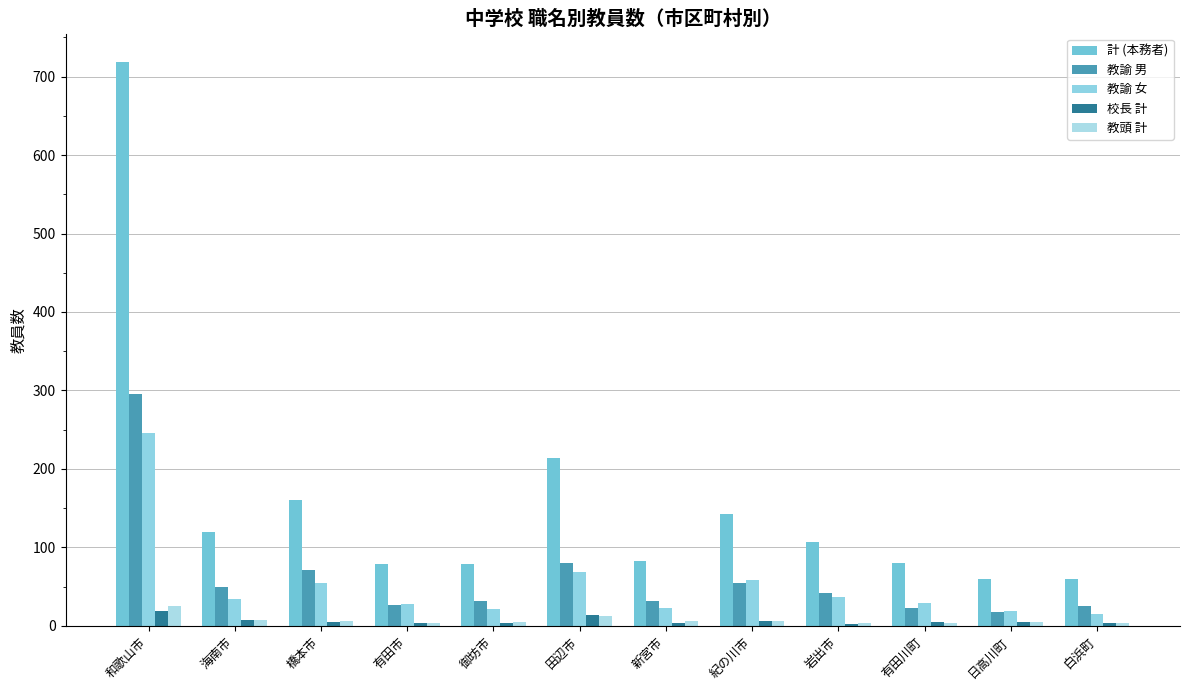

Reading left to right, what are all the values shown in this chart?

計 (本務者): 719	119	160	79	79	214	82	142	107	80	60	60
教諭 男: 296	49	71	27	31	80	32	54	42	23	18	25
教諭 女: 246	34	54	28	21	68	23	58	37	29	19	15
校長 計: 19	7	5	4	4	14	4	6	2	5	5	4
教頭 計: 25	7	6	4	5	13	6	6	4	4	5	3